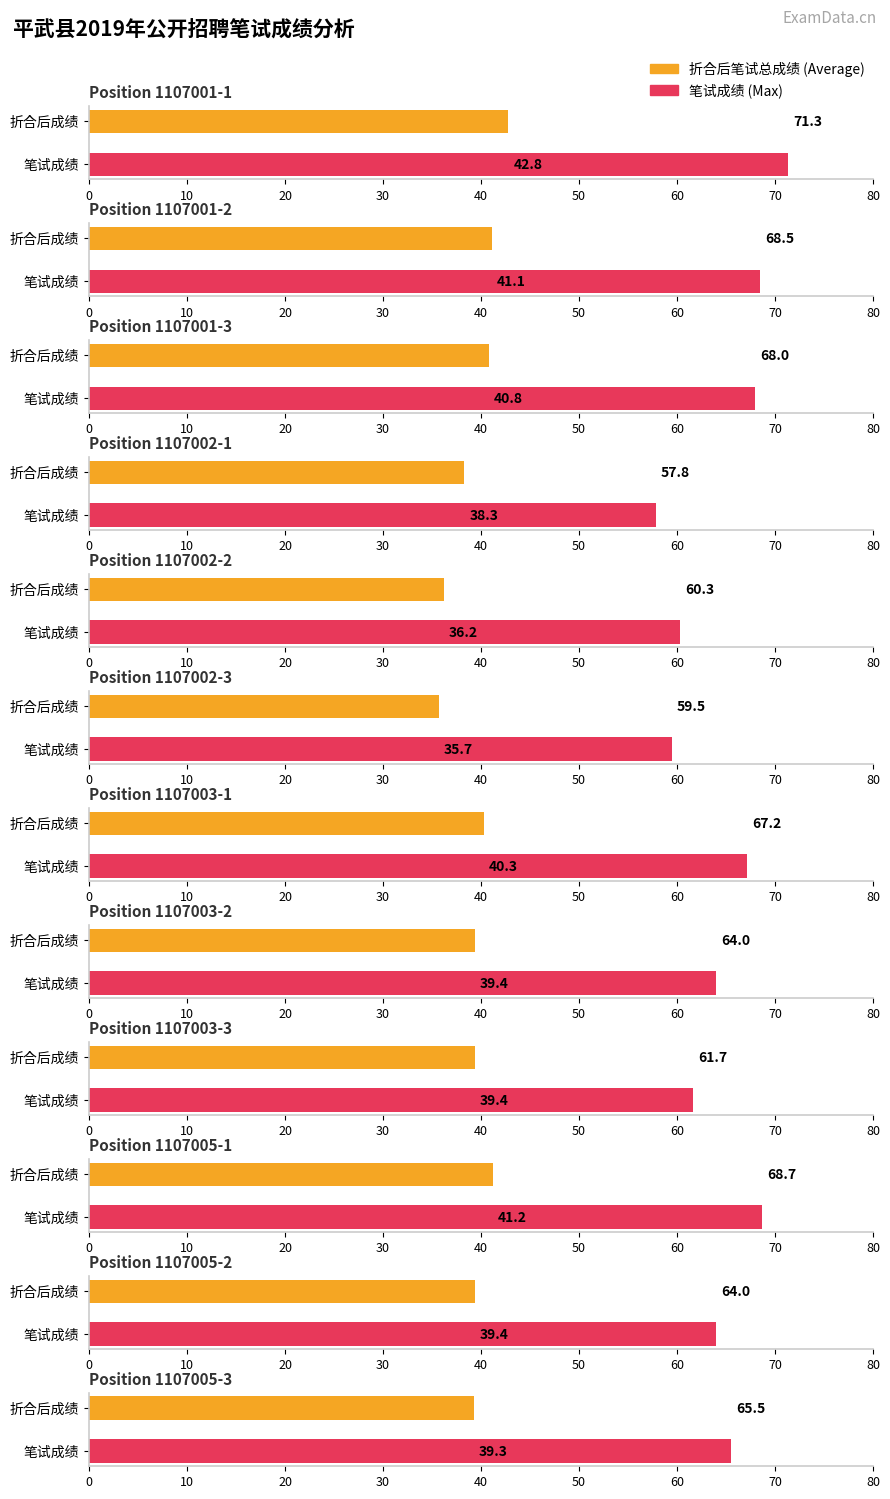

What is the difference between the maximum and minimum values in the Max score series?

13.5